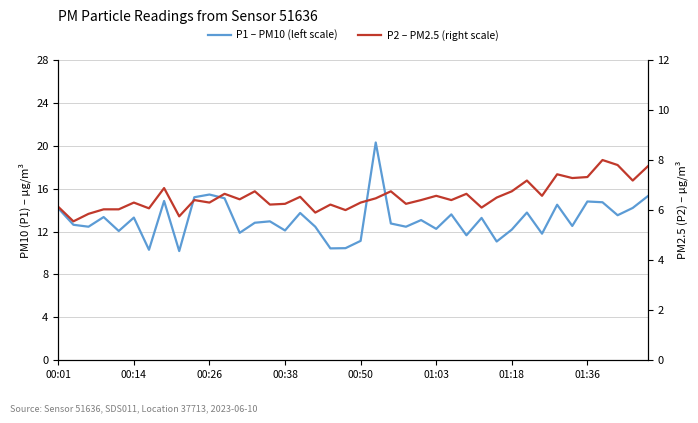

Reading right to left, list all the values displayed in this chart.

P1 – PM10 (left scale): 15.3	14.2	13.5	14.7	14.8	12.5	14.5	11.8	13.8	12.2	11.1	13.3	11.7	13.6	12.2	13.1	12.4	12.8	20.3	11.1	10.4	10.4	12.4	13.7	12.1	12.9	12.8	11.9	15.1	15.4	15.2	10.2	14.8	10.3	13.3	12.1	13.3	12.4	12.6	14.2
P2 – PM2.5 (right scale): 7.8	7.2	7.8	8.0	7.3	7.3	7.4	6.6	7.2	6.8	6.5	6.1	6.7	6.4	6.6	6.4	6.2	6.8	6.5	6.3	6.0	6.2	5.9	6.5	6.2	6.2	6.8	6.4	6.7	6.3	6.4	5.8	6.9	6.1	6.3	6.0	6.0	5.8	5.5	6.1